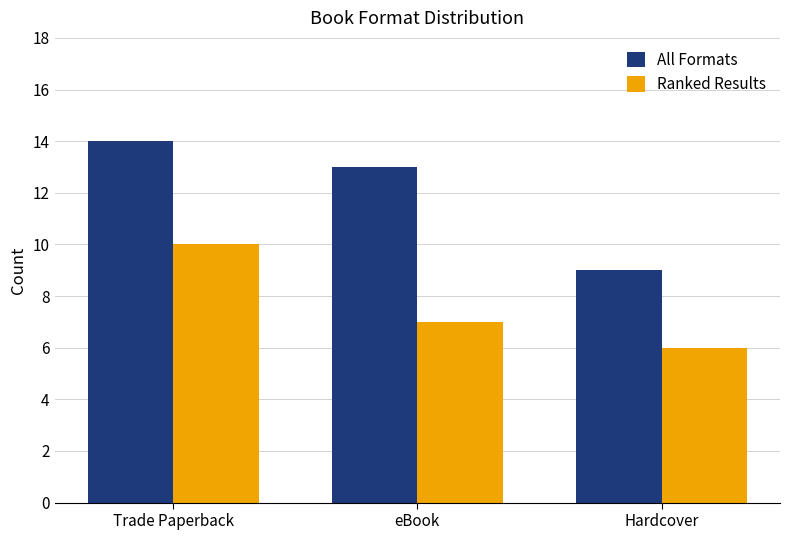

Read the All Formats value at eBook.

13